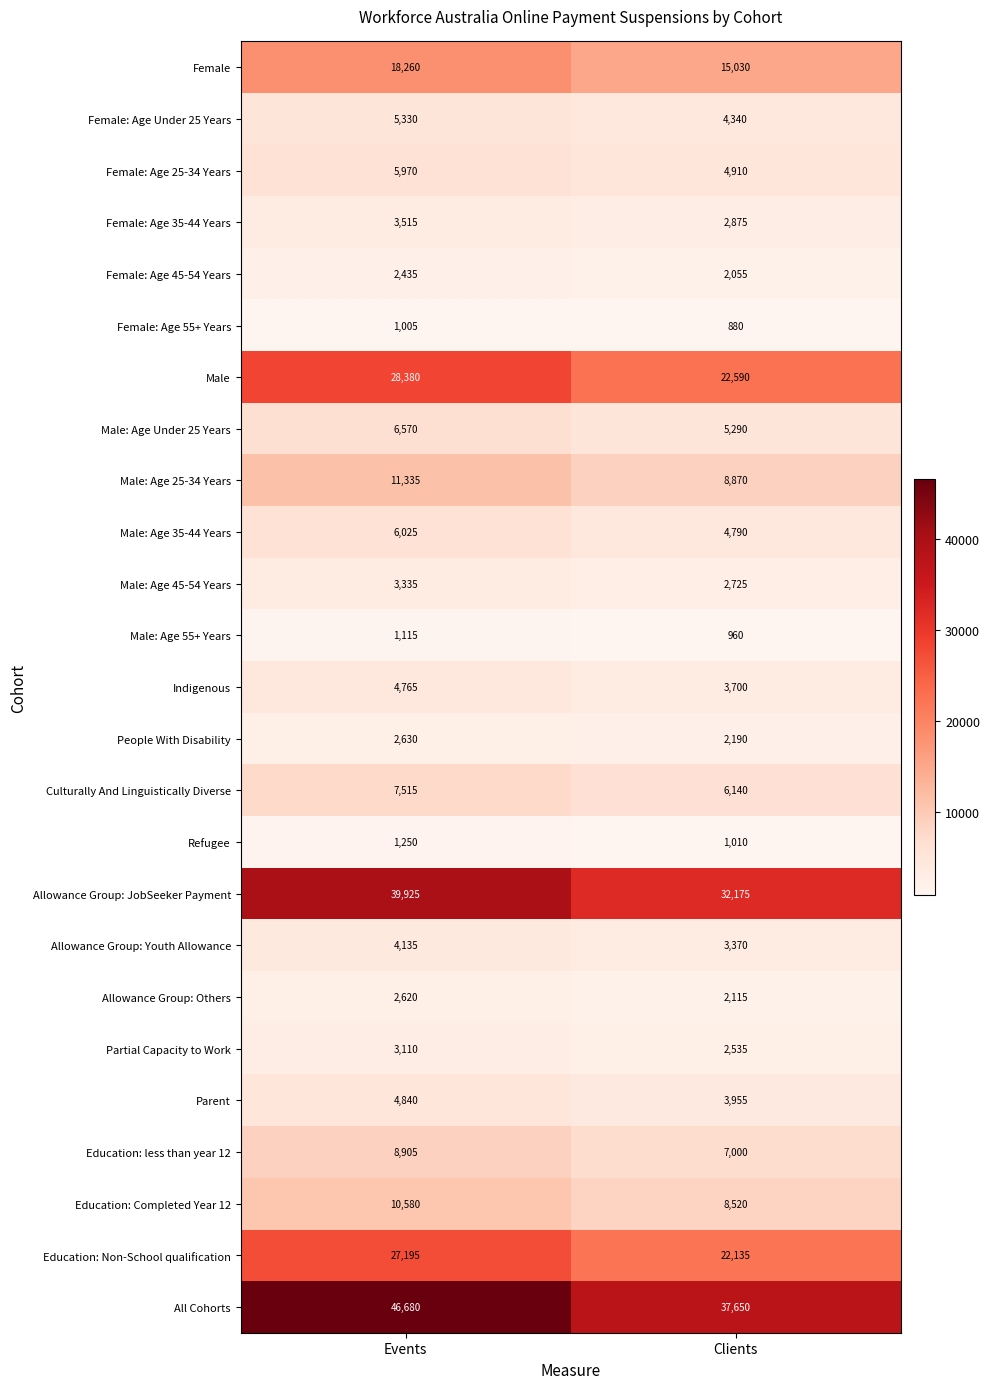

What is the minimum value shown in the chart?

880